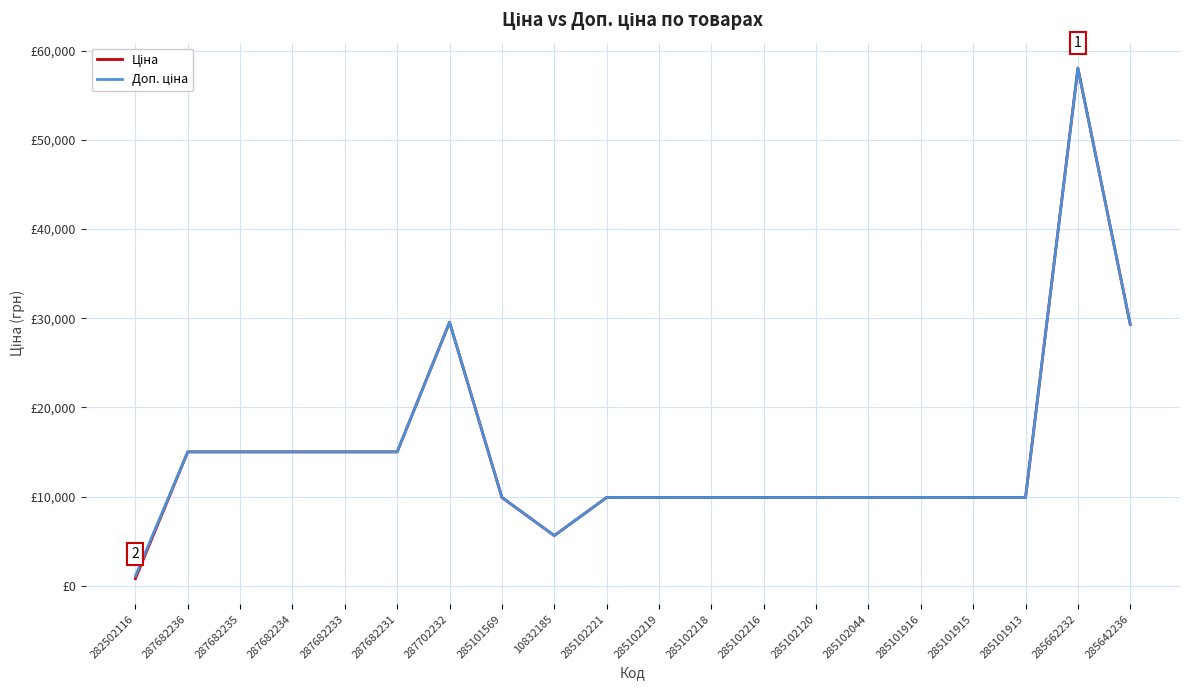

Rank the series by their average value, from lowest to highest.

Ціна, Доп. ціна